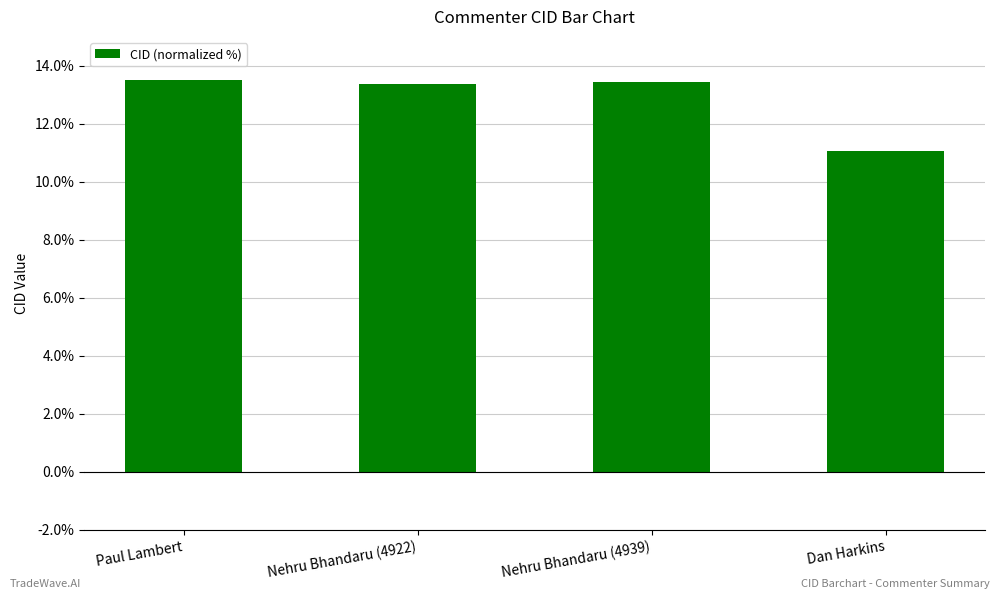

Approximately how many times larger is the value at Paul Lambert compared to Nehru Bhandaru (4922)?

1.0